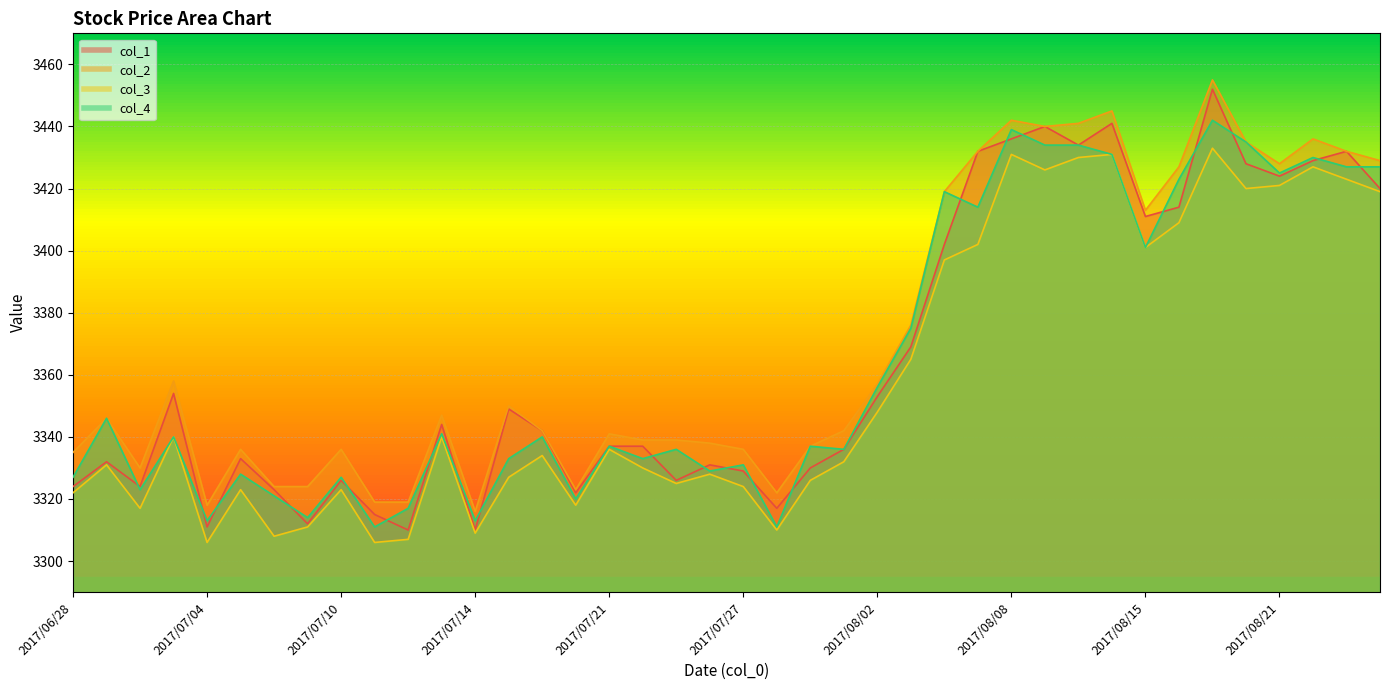

What are all the series names shown in the legend?

col_1, col_2, col_3, col_4